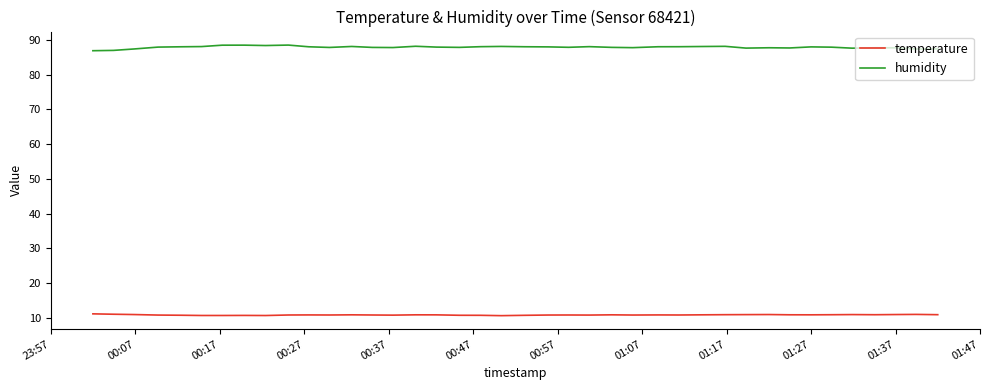

What is the lowest value of the humidity series?

86.9